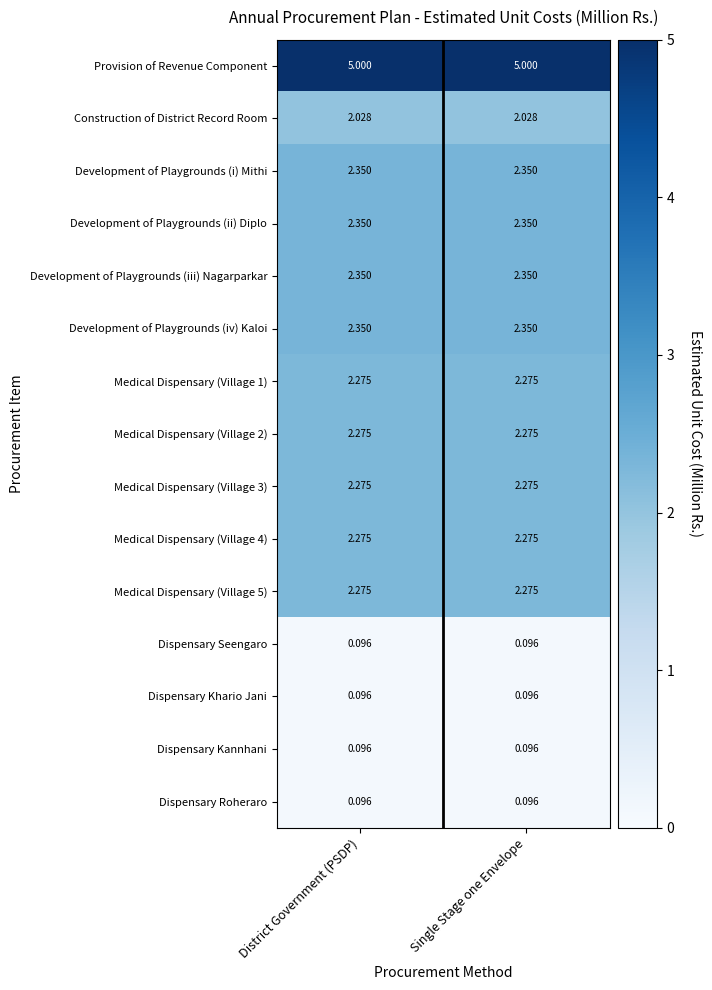

How many series are shown in this chart?

15